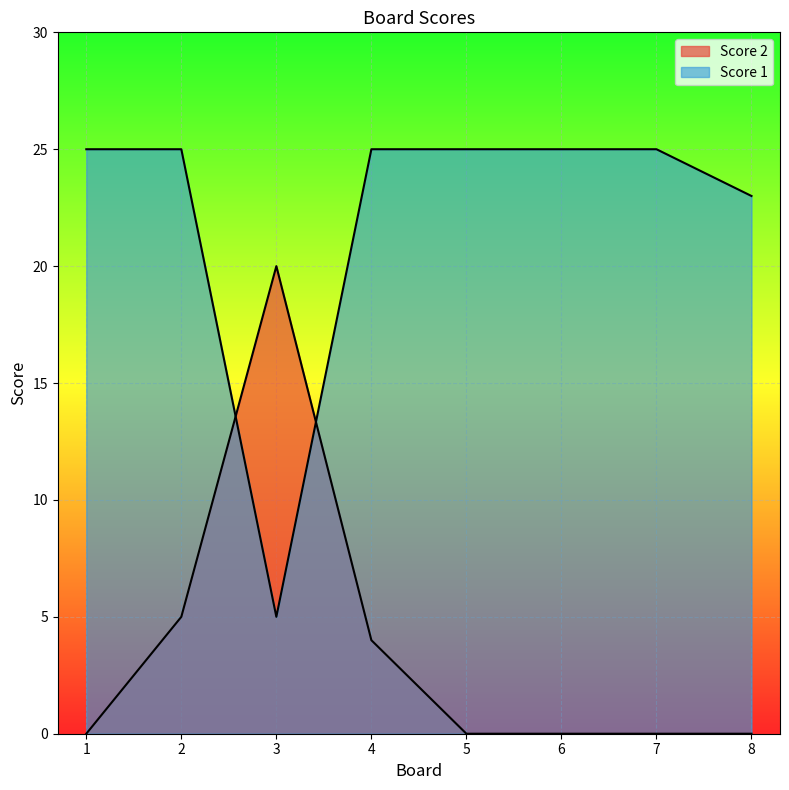

What is the average value of the Score 2 series?

4